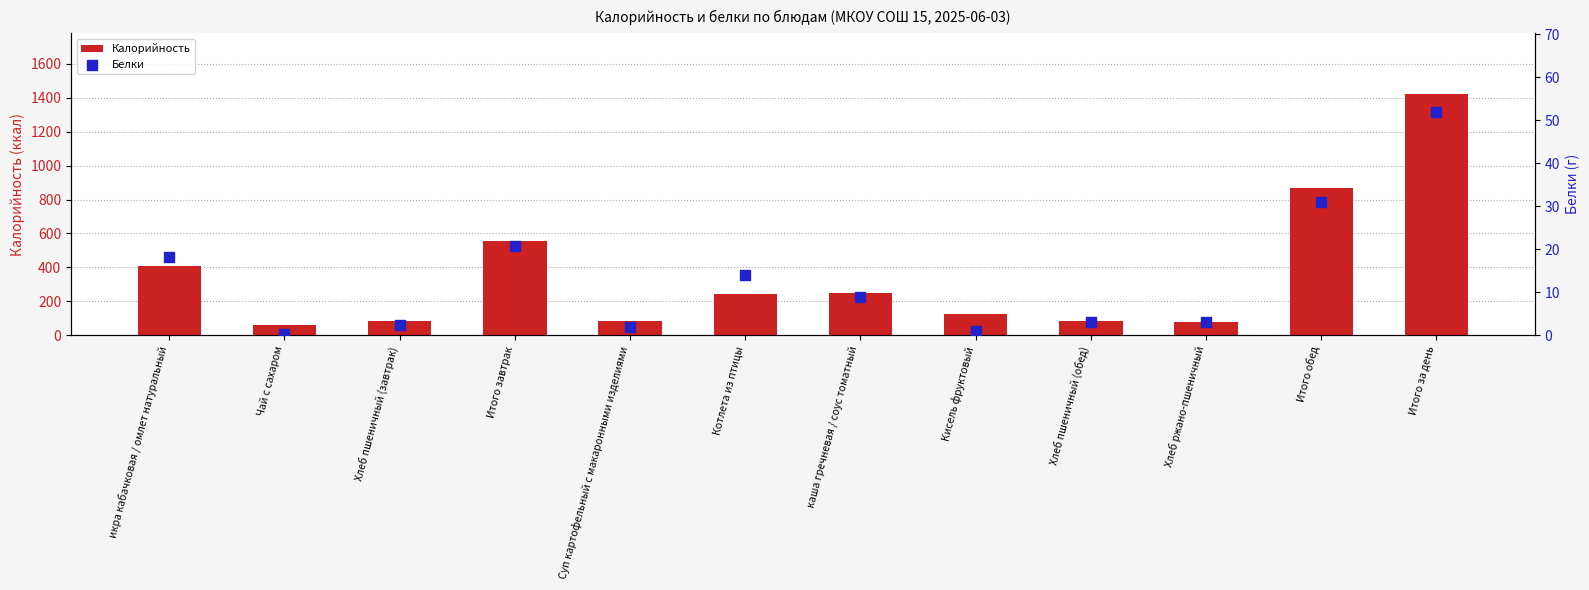

What is the total value across all series at Итого обед?

899.0